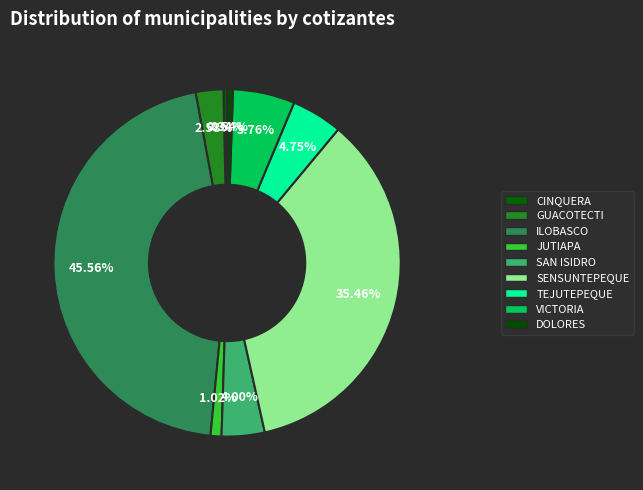

True or false: GUACOTECTI accounts for 3% of the total.

True